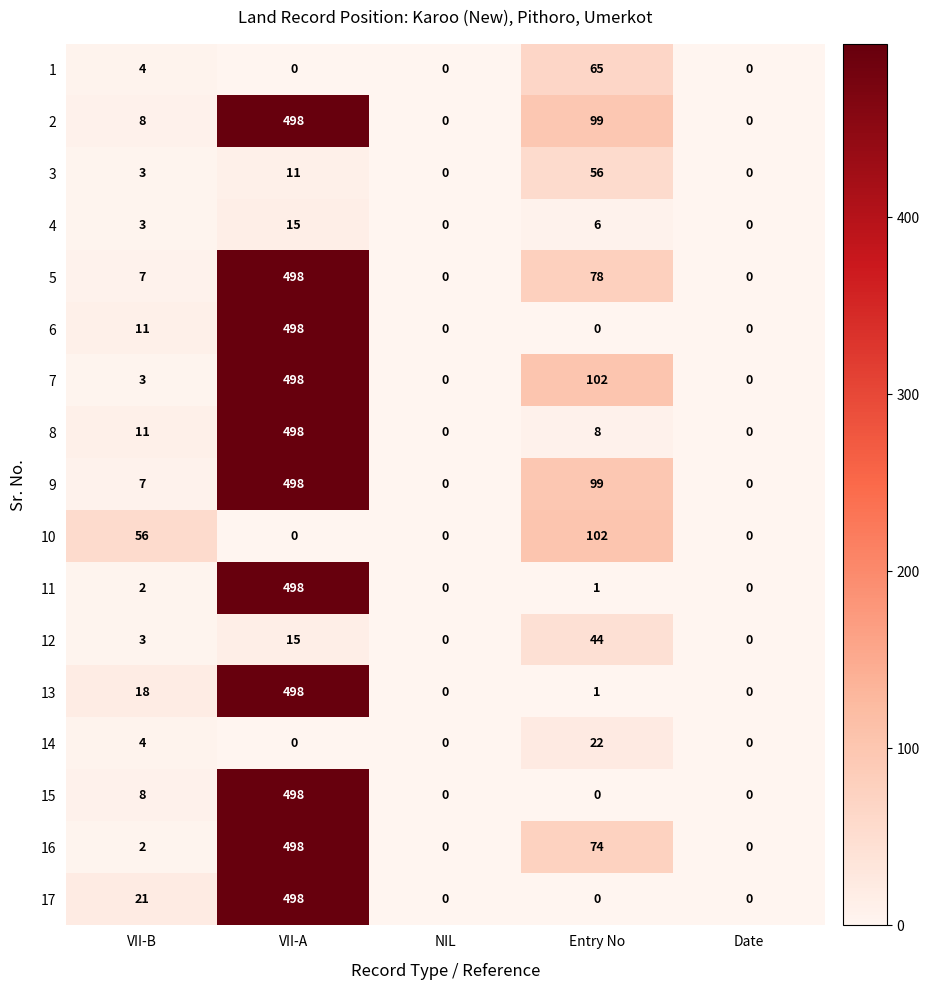

At which label is 3 closest to 28?

VII-A